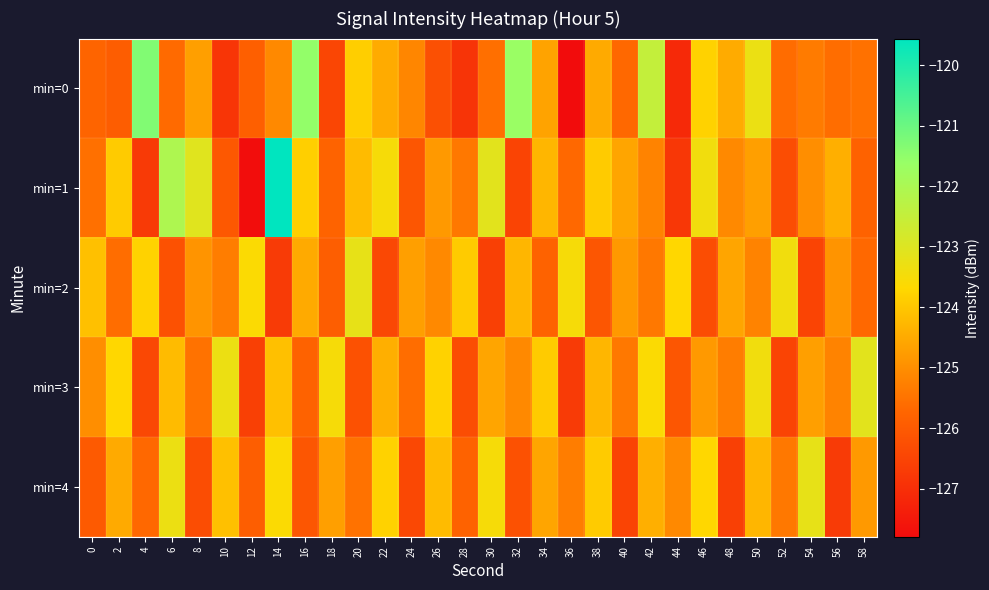

Reading left to right, list all the values displayed in this chart.

min=0: 0=-125.8	2=-125.9	4=-121.3	6=-125.7	8=-124.7	10=-126.8	12=-125.9	14=-125.1	16=-121.5	18=-126.5	20=-123.9	22=-124.5	24=-125.1	26=-126.2	28=-126.9	30=-125.6	32=-121.6	34=-124.6	36=-127.8	38=-124.5	40=-125.7	42=-122.5	44=-127.1	46=-123.8	48=-124.5	50=-123.3	52=-125.6	54=-125.3	56=-125.6	58=-125.5
min=1: 0=-125.6	2=-123.9	4=-126.7	6=-122.1	8=-123.1	10=-126.0	12=-127.8	14=-119.6	16=-123.8	18=-125.8	20=-124.2	22=-123.5	24=-126.1	26=-124.8	28=-125.4	30=-123.1	32=-126.5	34=-124.3	36=-125.7	38=-123.9	40=-124.6	42=-125.2	44=-126.8	46=-123.4	48=-125.1	50=-124.7	52=-126.3	54=-125.0	56=-124.4	58=-125.8
min=2: 0=-124.1	2=-125.6	4=-123.8	6=-126.2	8=-124.9	10=-125.3	12=-123.6	14=-126.7	16=-124.5	18=-125.9	20=-123.2	22=-126.4	24=-124.7	26=-125.1	28=-123.9	30=-126.6	32=-124.3	34=-125.8	36=-123.5	38=-126.1	40=-124.8	42=-125.4	44=-123.7	46=-126.3	48=-124.6	50=-125.2	52=-123.4	54=-126.5	56=-124.9	58=-125.7
min=3: 0=-125.0	2=-123.7	4=-126.4	6=-124.2	8=-125.5	10=-123.3	12=-126.6	14=-124.1	16=-125.8	18=-123.5	20=-126.2	22=-124.4	24=-125.6	26=-123.8	28=-126.3	30=-124.6	32=-125.1	34=-123.9	36=-126.7	38=-124.3	40=-125.4	42=-123.6	44=-126.1	46=-124.8	48=-125.3	50=-123.4	52=-126.5	54=-124.7	56=-125.2	58=-123.1
min=4: 0=-126.0	2=-124.5	4=-125.7	6=-123.3	8=-126.3	10=-124.1	12=-125.9	14=-123.6	16=-126.1	18=-124.7	20=-125.5	22=-123.8	24=-126.4	26=-124.2	28=-125.8	30=-123.5	32=-126.2	34=-124.6	36=-125.3	38=-123.9	40=-126.5	42=-124.4	44=-125.1	46=-123.7	48=-126.6	50=-124.3	52=-125.4	54=-123.2	56=-126.7	58=-124.8